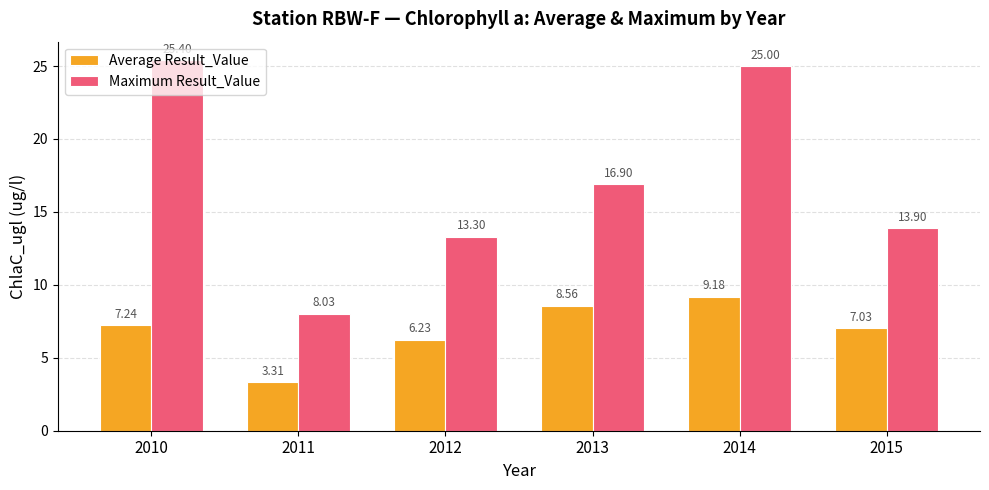

Does the chart contain stacked bars?

No